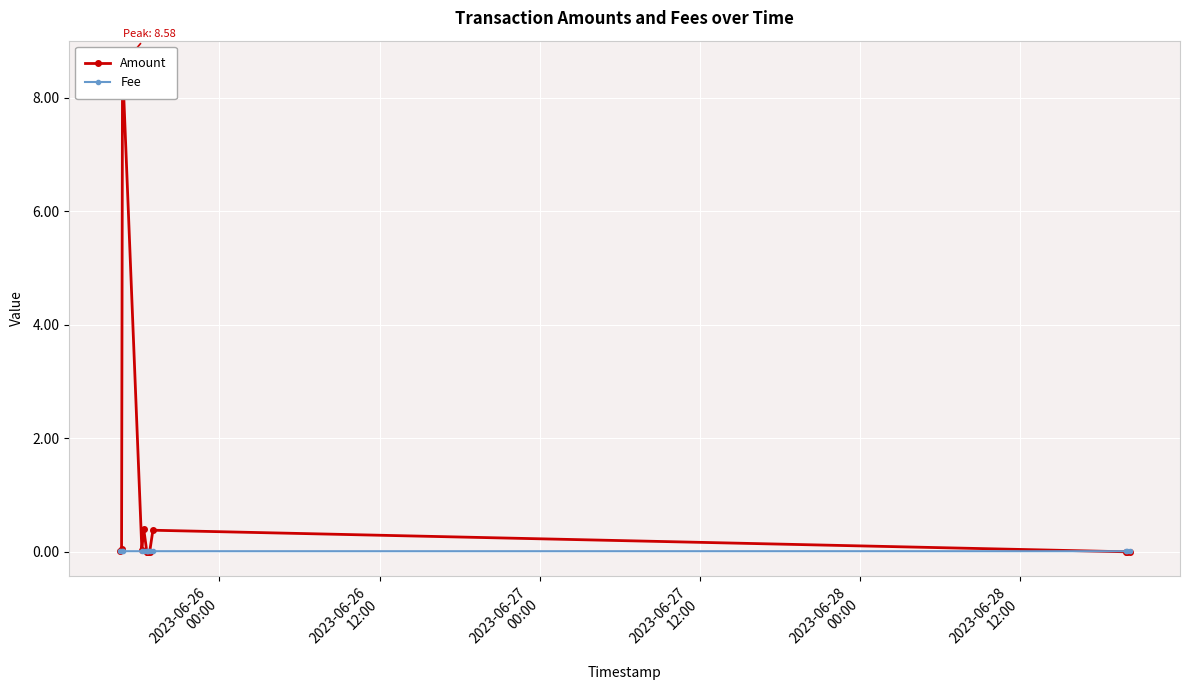

Which label corresponds to the smallest value in the chart?

2023-06-28
12:00